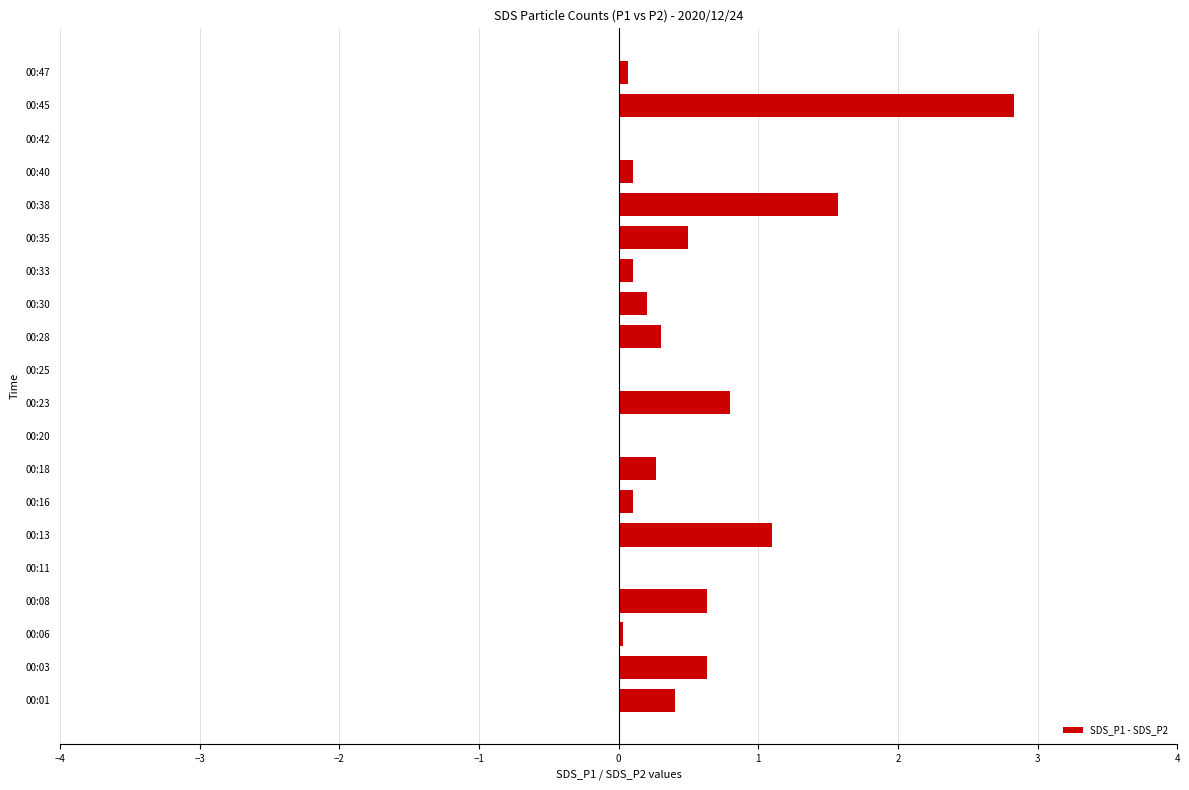

The chart shows a value of 0.3 at 00:23. True or false?

False